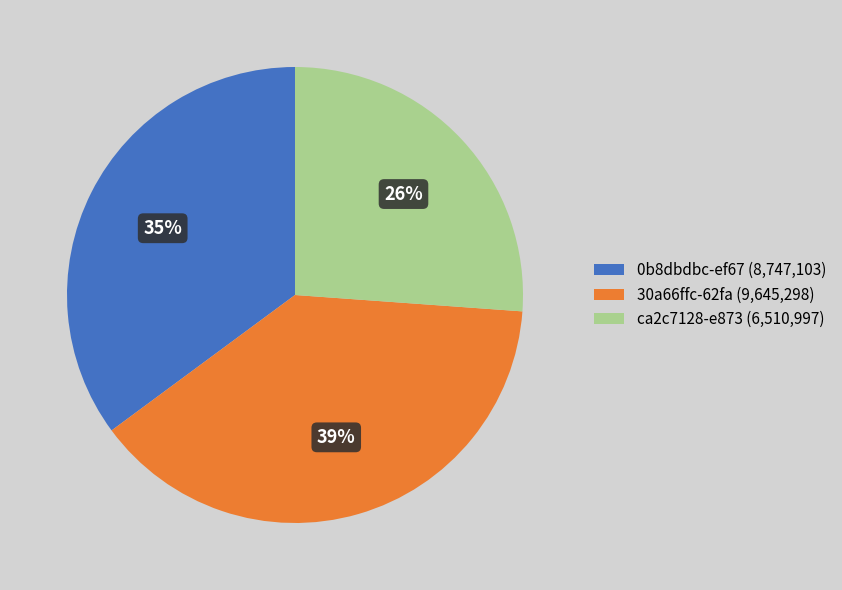

Is it true that ca2c7128-e873 is 26% of the pie?

True